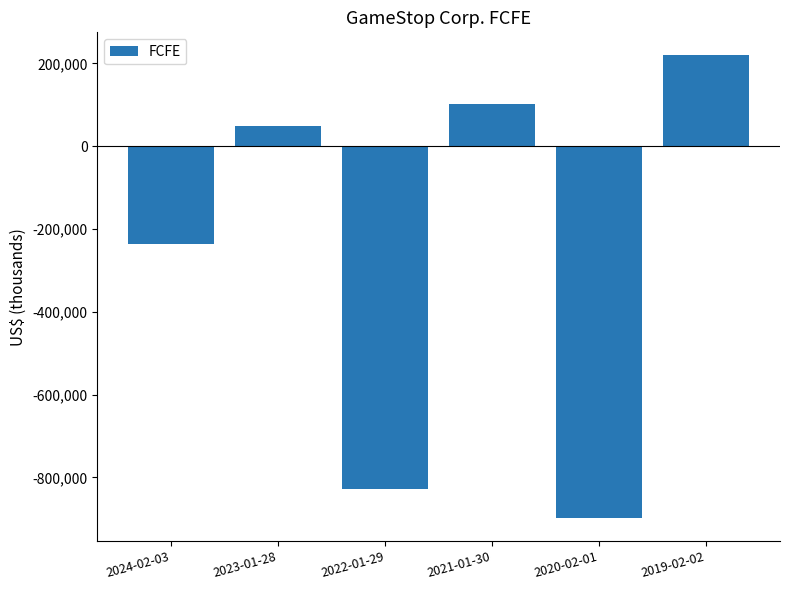

Reading left to right, list all the values displayed in this chart.

-236200	48400	-828700	101000	-897500	219200